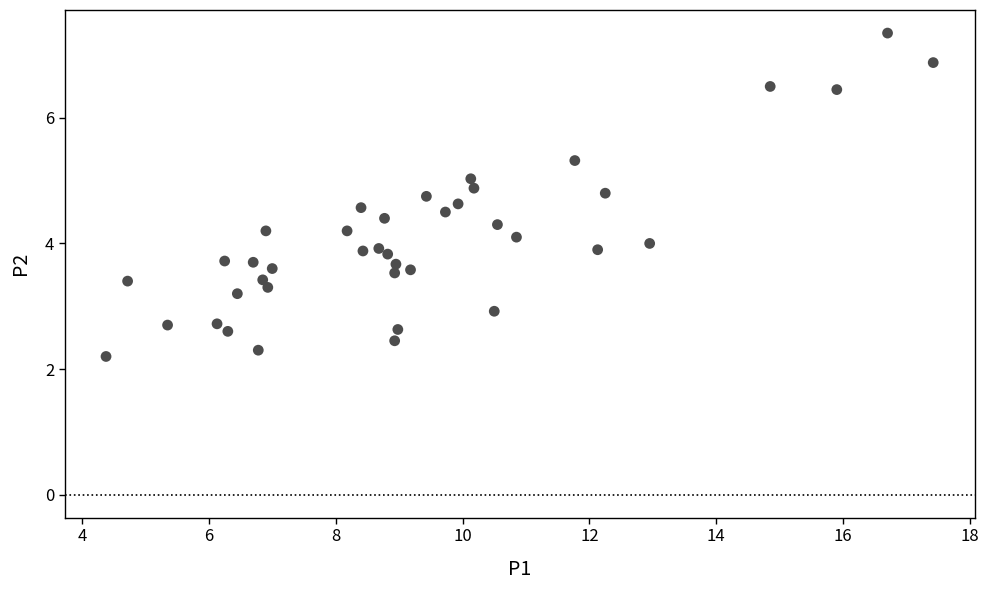

What is the range of X values (max minus min)?

13.0